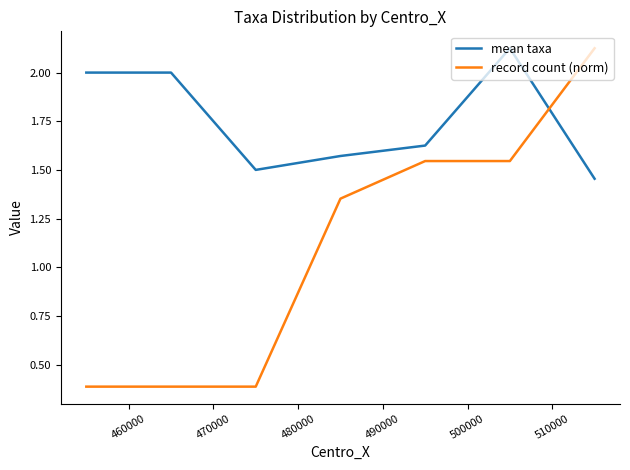

How many intersections are there between record count (norm) and mean taxa?

1